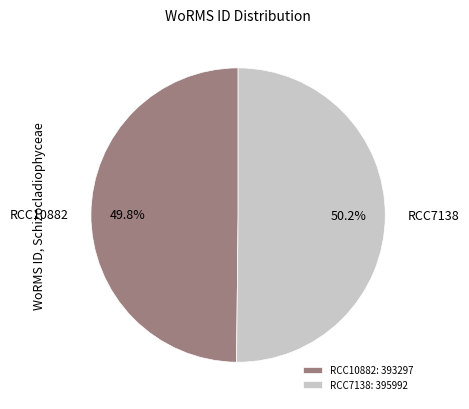

What percentage is the RCC10882 slice, to the nearest percent?

50%